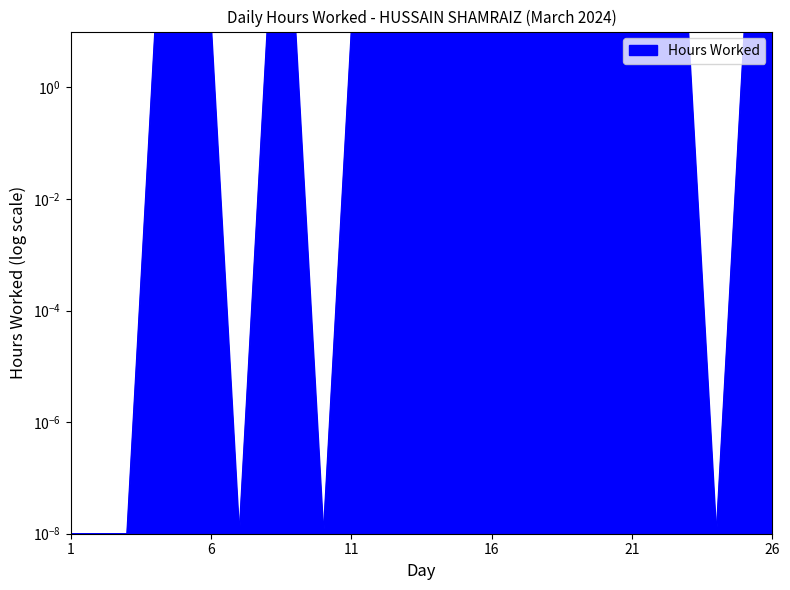

Reading left to right, what are all the values shown in this chart?

0.0	0.0	0.0	11.0	11.2	11.6	0.0	11.1	11.1	0.0	11.0	9.7	10.7	10.7	10.0	10.2	9.4	10.2	10.1	10.0	10.1	10.1	10.0	0.0	10.5	10.0